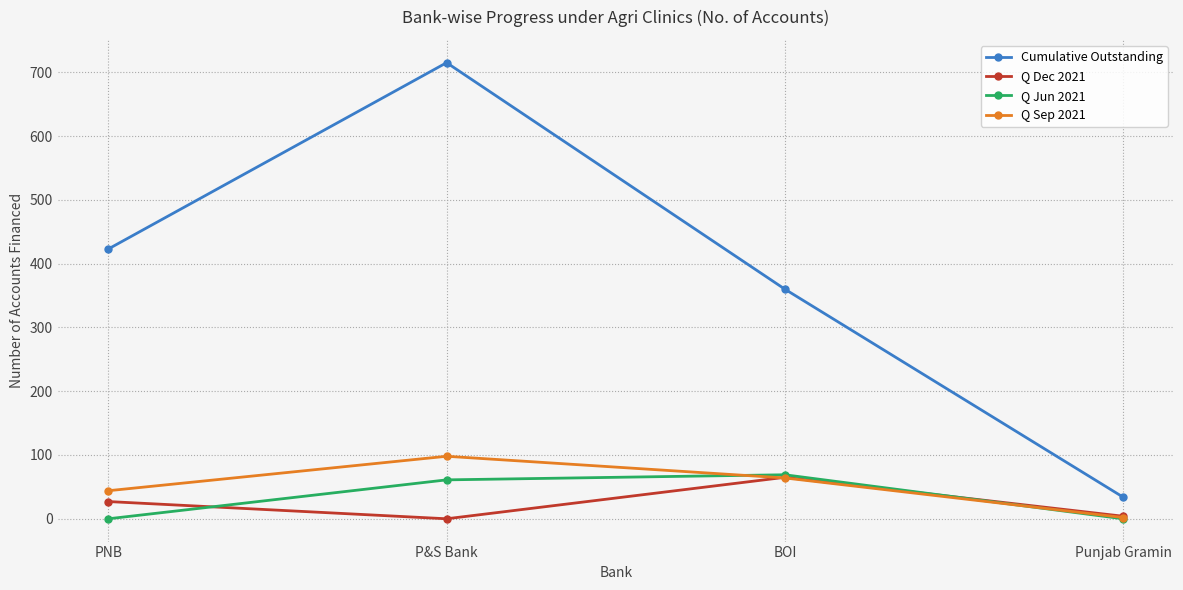

What is the highest value of the Q Sep 2021 series?

98